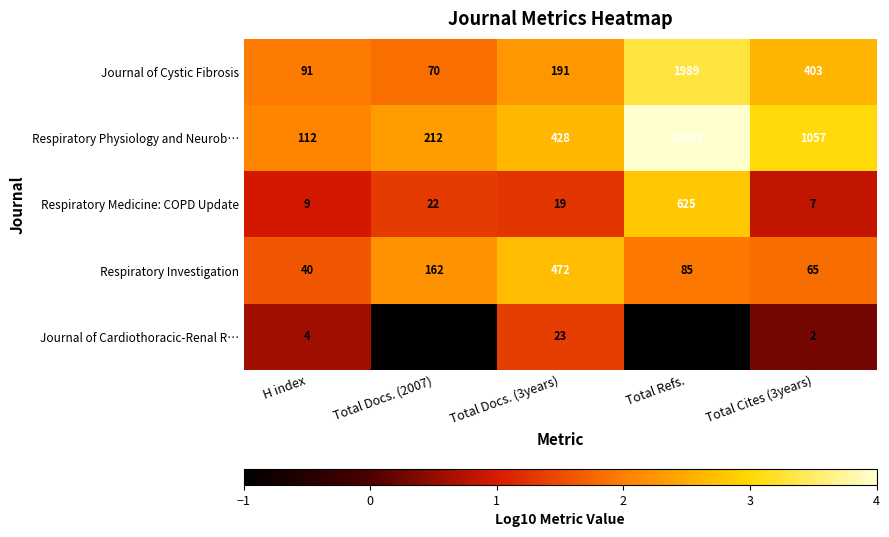

Reading left to right, extract all data points from this chart.

Journal of Cystic Fibrosis: H index=91	Total Docs. (2007)=70	Total Docs. (3years)=191	Total Refs.=1989	Total Cites (3years)=403
Respiratory Physiology and Neurob…: H index=112	Total Docs. (2007)=212	Total Docs. (3years)=428	Total Refs.=10053	Total Cites (3years)=1057
Respiratory Medicine: COPD Update: H index=9	Total Docs. (2007)=22	Total Docs. (3years)=19	Total Refs.=625	Total Cites (3years)=7
Respiratory Investigation: H index=40	Total Docs. (2007)=162	Total Docs. (3years)=472	Total Refs.=85	Total Cites (3years)=65
Journal of Cardiothoracic-Renal R…: H index=4	Total Docs. (2007)=0	Total Docs. (3years)=23	Total Refs.=0	Total Cites (3years)=2